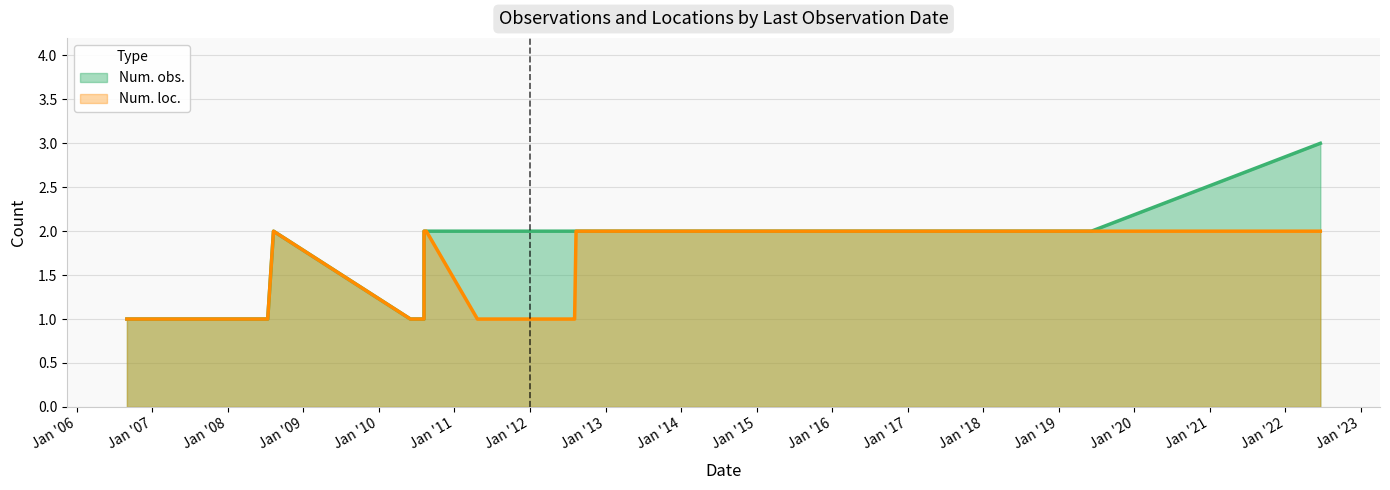

At 2010-07-18, list the series in order from smallest to largest.

Num. obs., Num. loc.